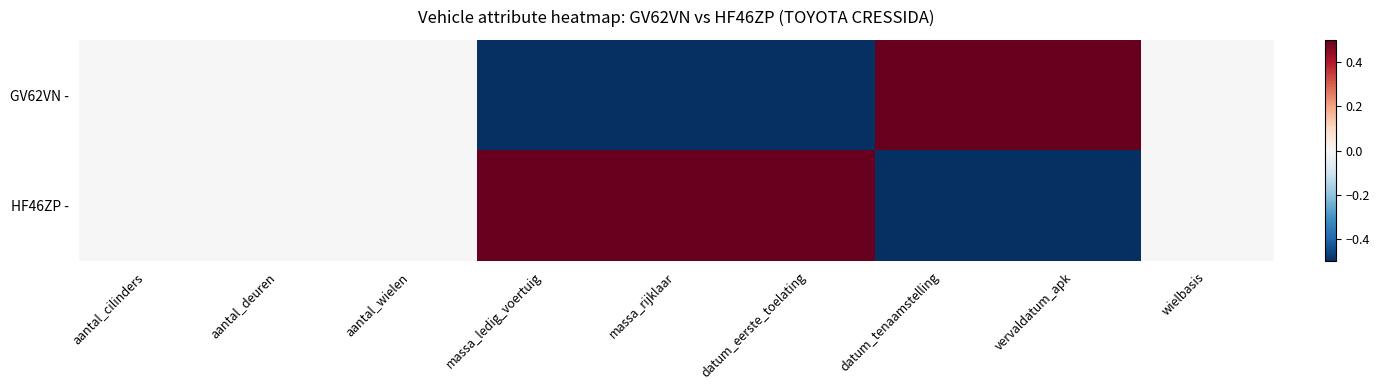

Reading right to left, extract all data points from this chart.

GV62VN -: wielbasis=0.0	vervaldatum_apk=0.5	datum_tenaamstelling=0.5	datum_eerste_toelating=-0.5	massa_rijklaar=-0.5	massa_ledig_voertuig=-0.5	aantal_wielen=0.0	aantal_deuren=0.0	aantal_cilinders=0.0
HF46ZP -: wielbasis=0.0	vervaldatum_apk=-0.5	datum_tenaamstelling=-0.5	datum_eerste_toelating=0.5	massa_rijklaar=0.5	massa_ledig_voertuig=0.5	aantal_wielen=0.0	aantal_deuren=0.0	aantal_cilinders=0.0